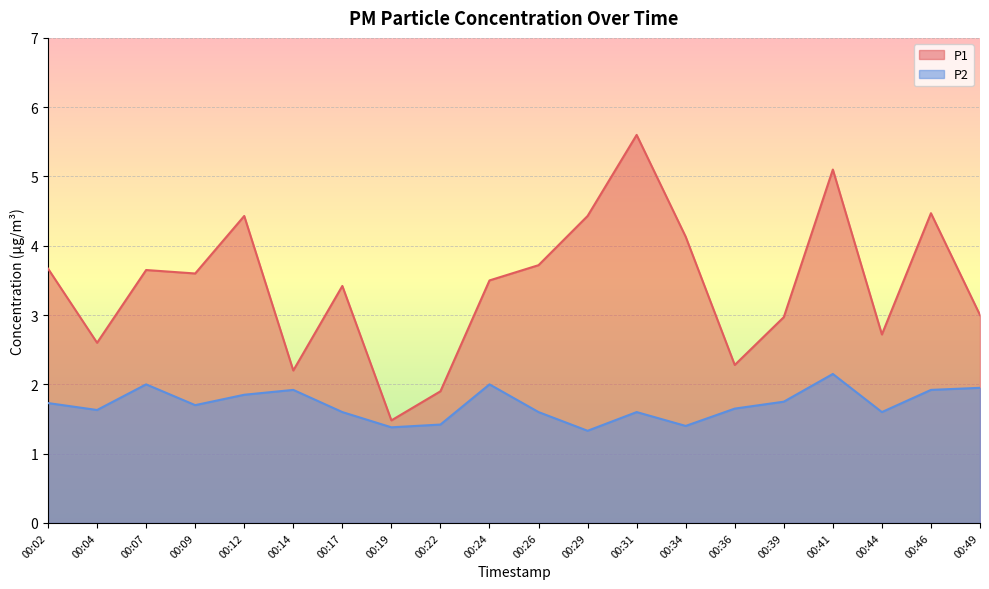

In P1, how many points are higher than both neighbors (excluding endpoints)?

6